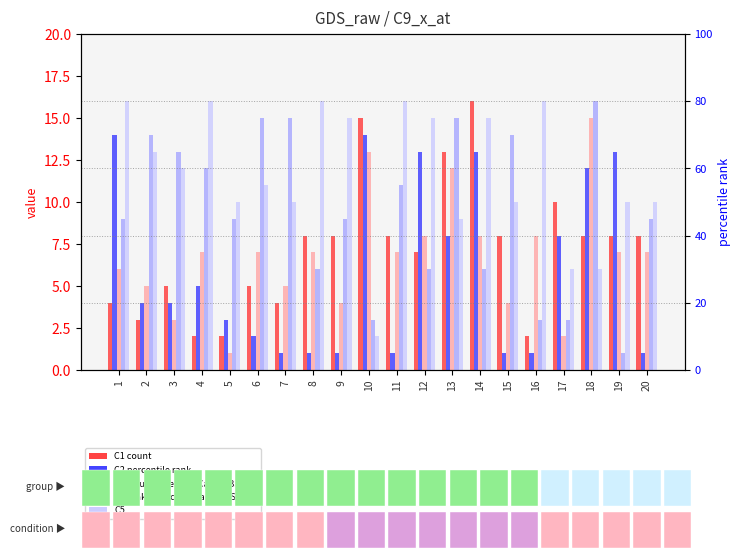

Are the bars horizontal?

No